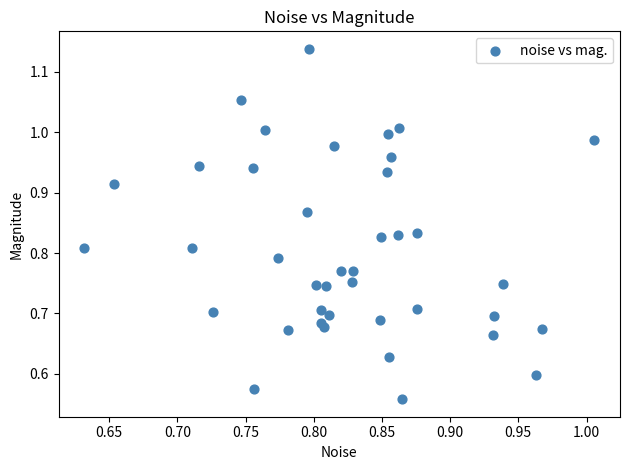

What is the range of X values (max minus min)?

0.4